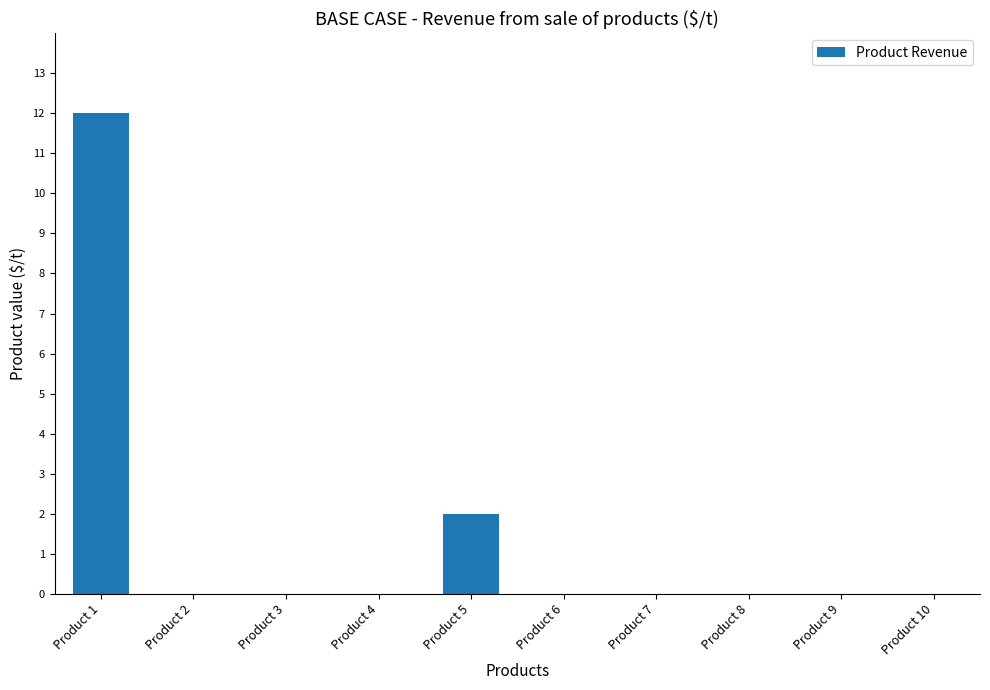

Between Product 1 and Product 3, which is larger?

Product 1